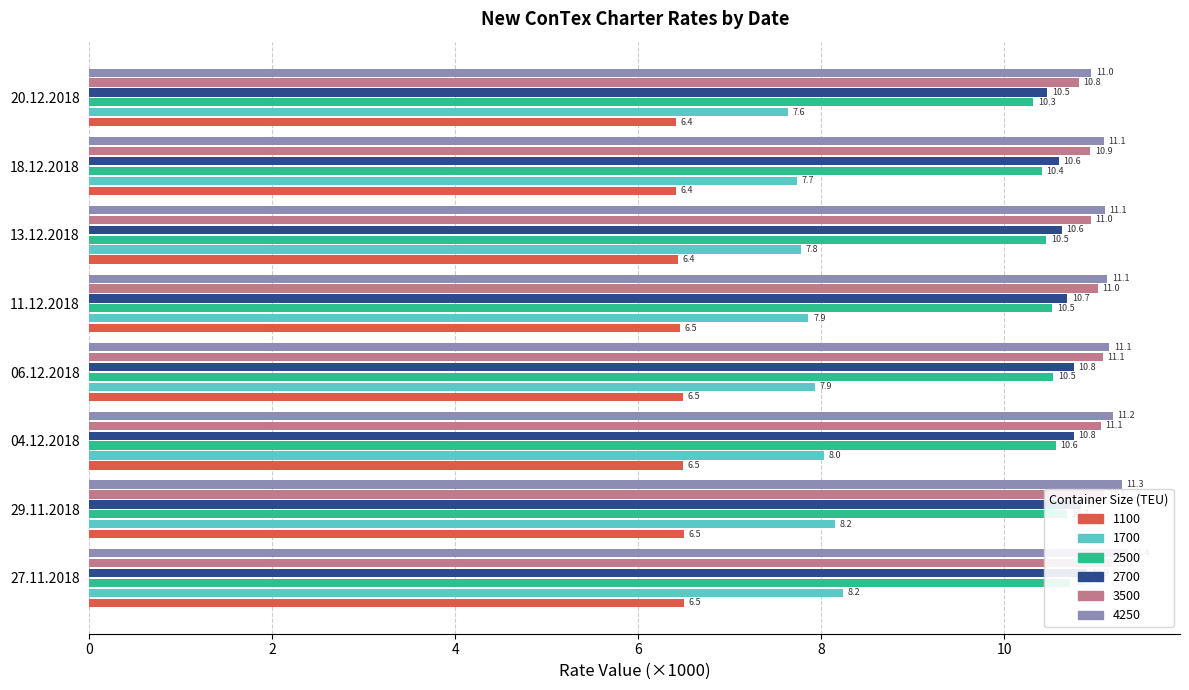

The 2700 series shows 10.5 at 20.12.2018. True or false?

True